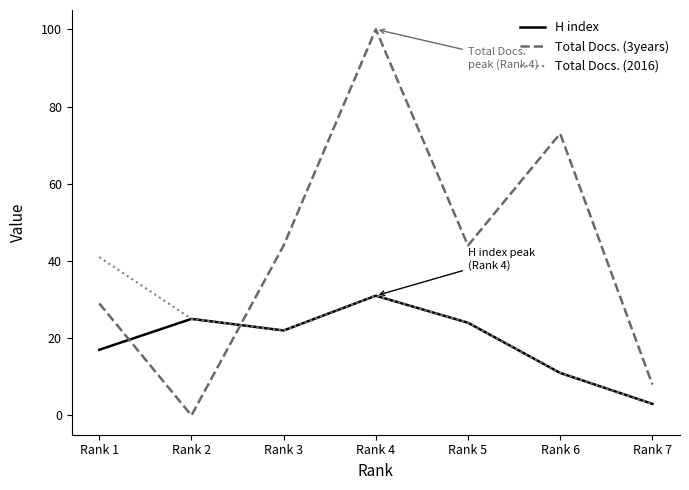

Which series has the widest spread of values?

Total Docs. (3years)